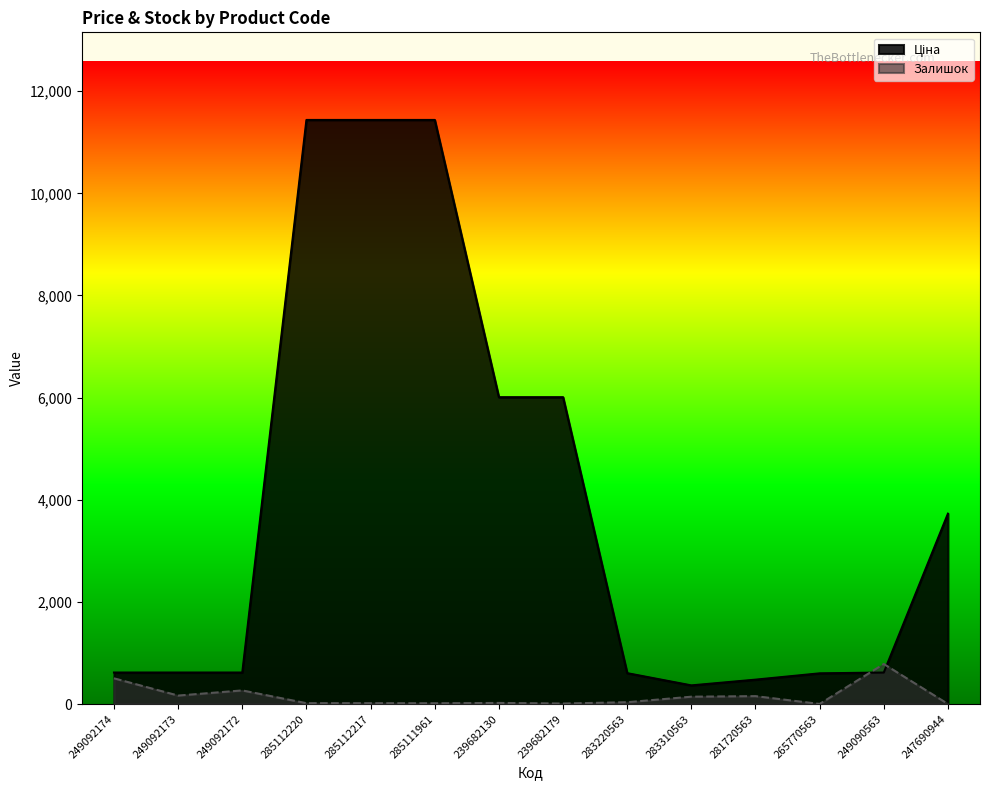

What is the sum of all Залишок values?

2141.0